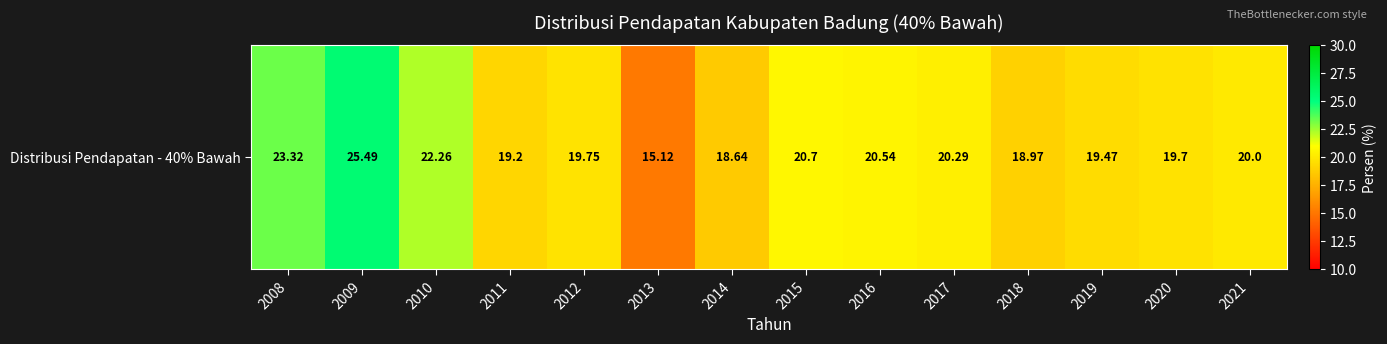

What is the change in value from 2012 to 2013?

-4.6